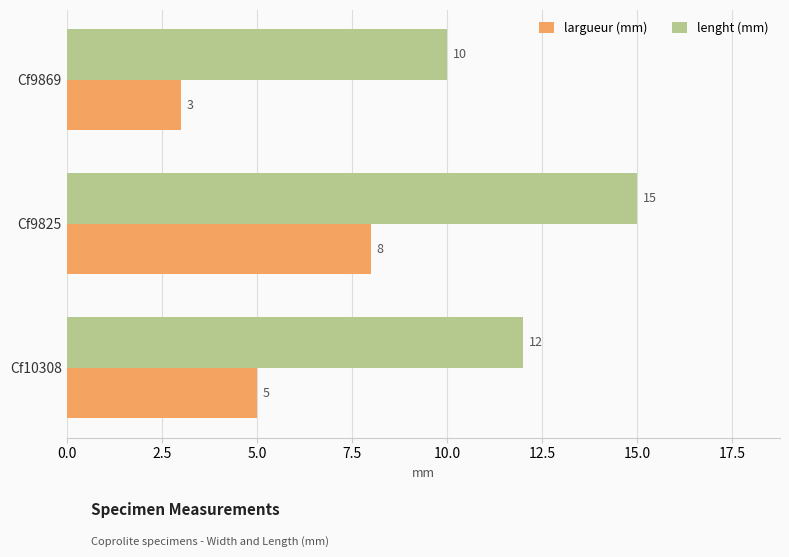

List the labels in order of lenght (mm) value, largest first.

Cf9825, Cf10308, Cf9869